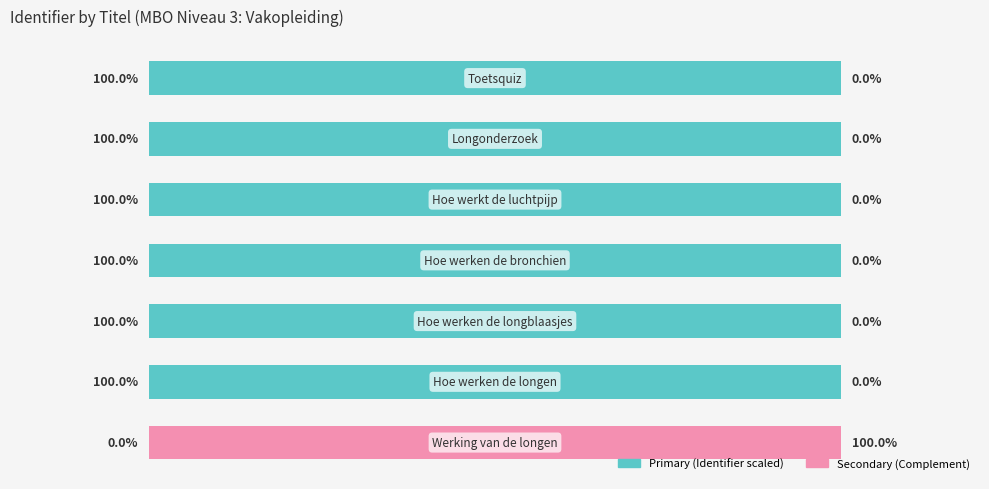

What are all the series names shown in the legend?

Primary (Identifier scaled), Secondary (Complement)